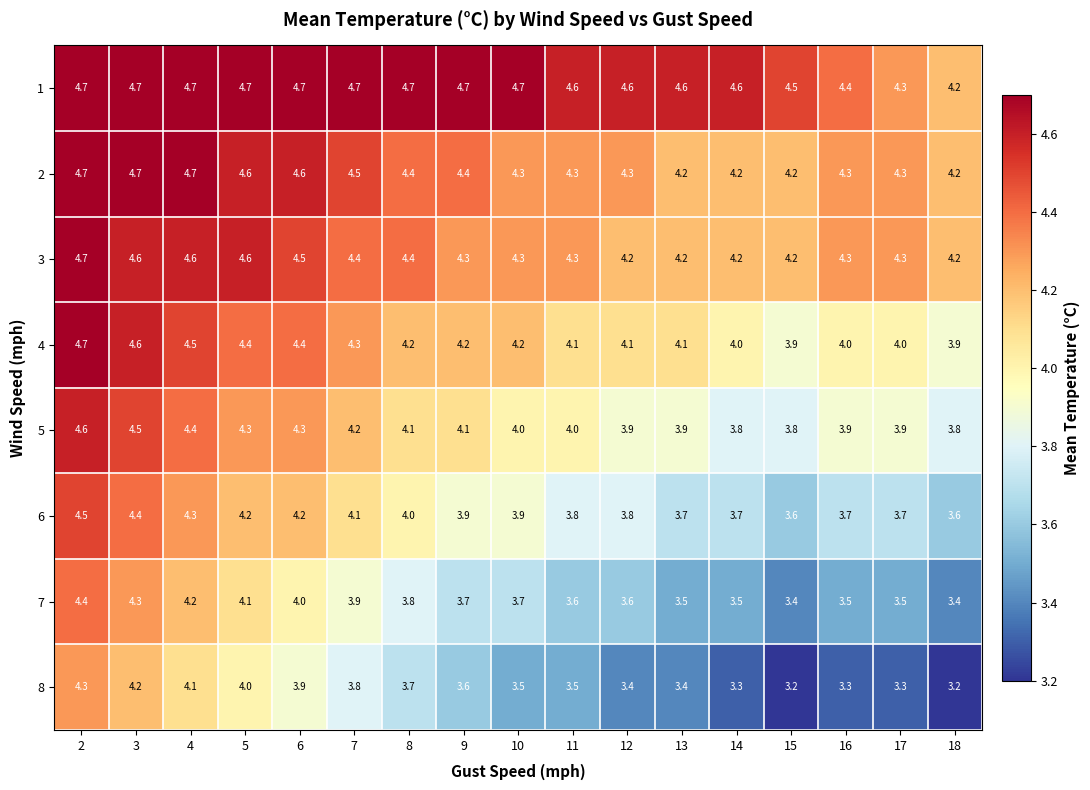

What is the greatest value displayed?

4.7